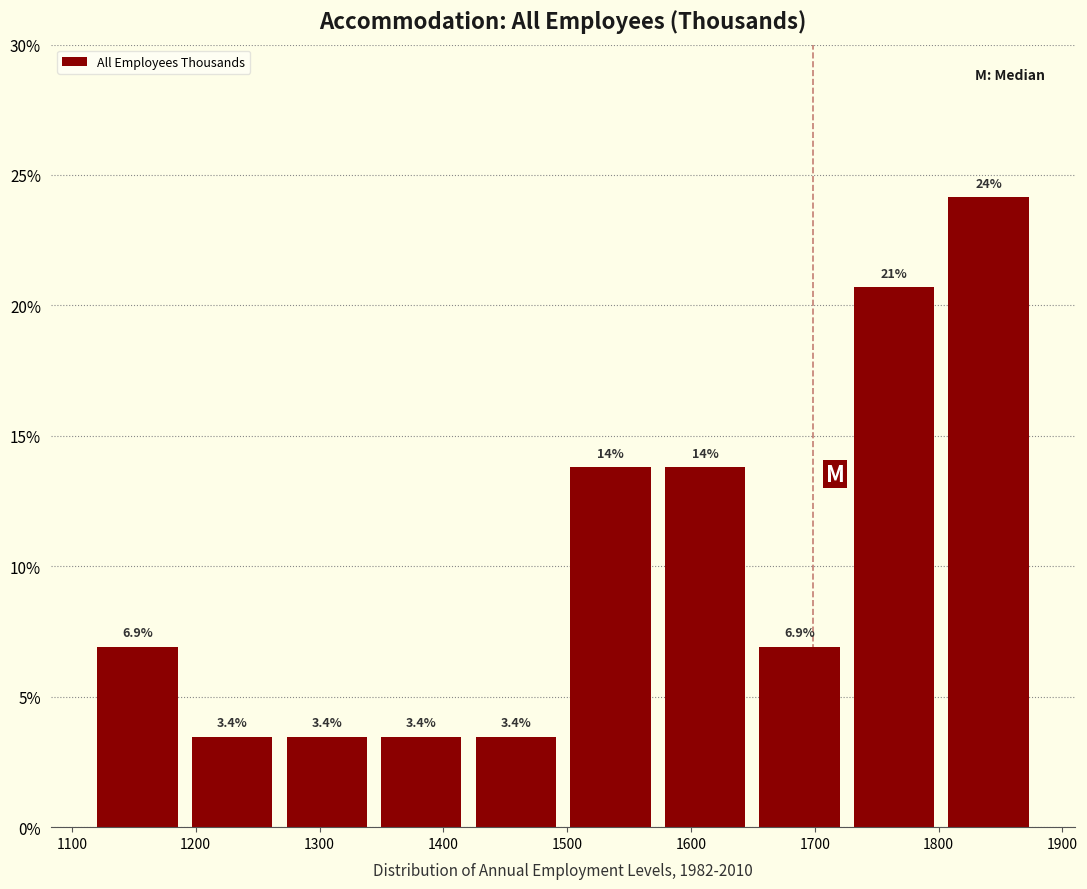

Which range on the x-axis has the tallest bar?

1810 to 1880